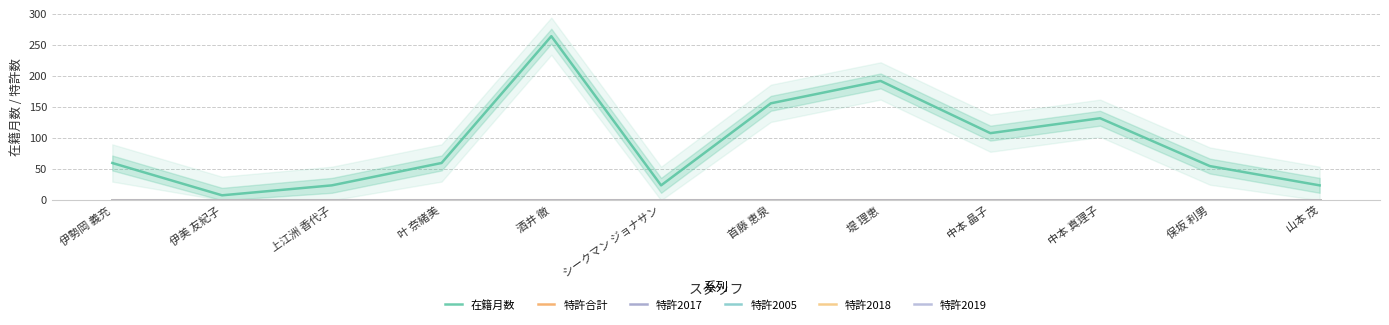

What is the label of the 5th point from the right?

堤 理恵